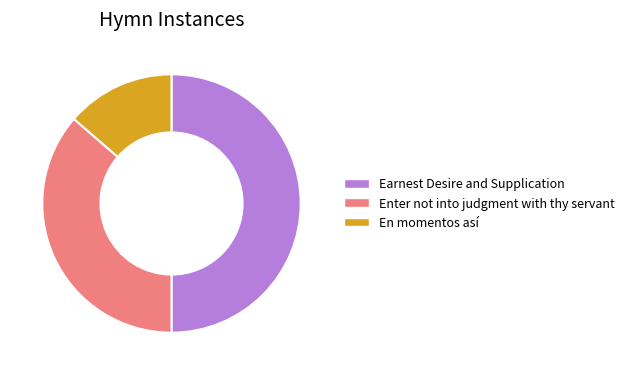

What is the ratio of the value at En momentos así to the value at Earnest Desire and Supplication?

0.3